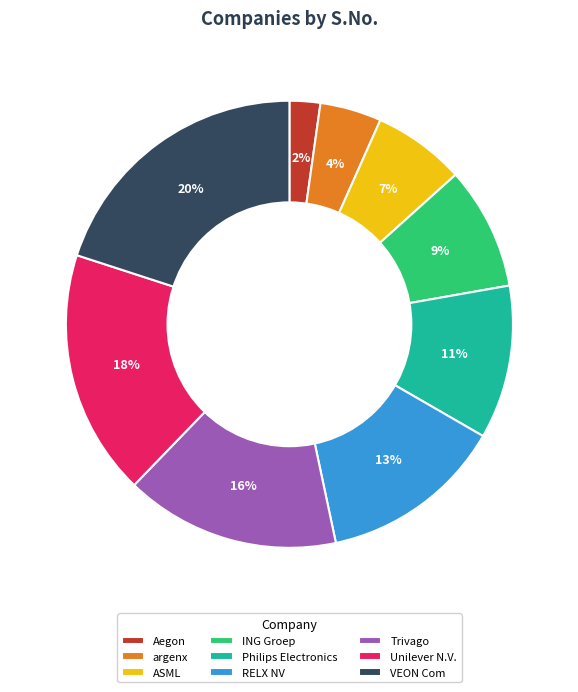

Does ASML account for over 50% of the chart?

No